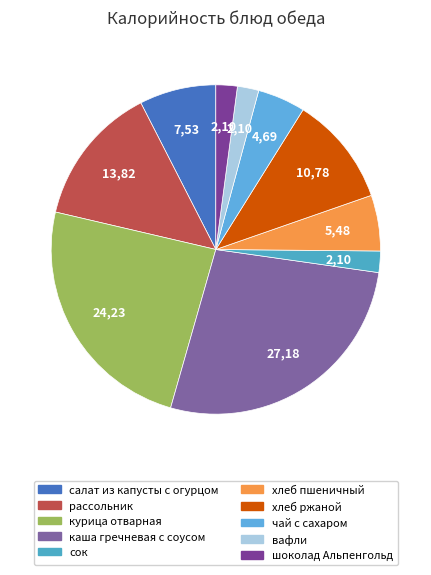

What percentage is the шоколад Альпенгольд slice, to the nearest percent?

2%